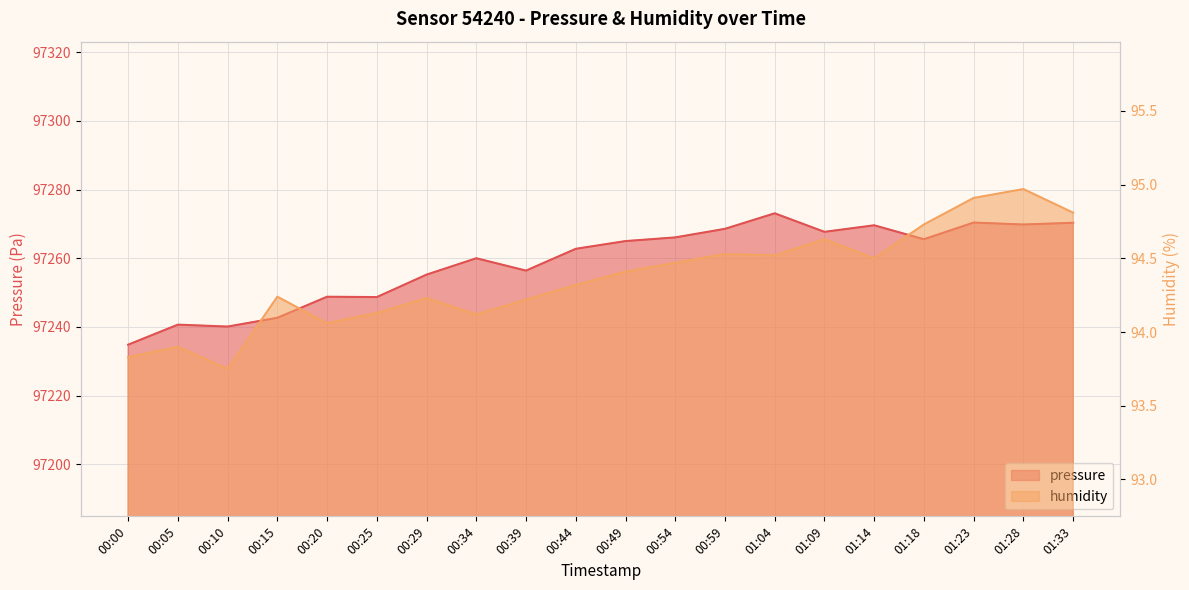

True or false: humidity and pressure intersect in this chart.

False